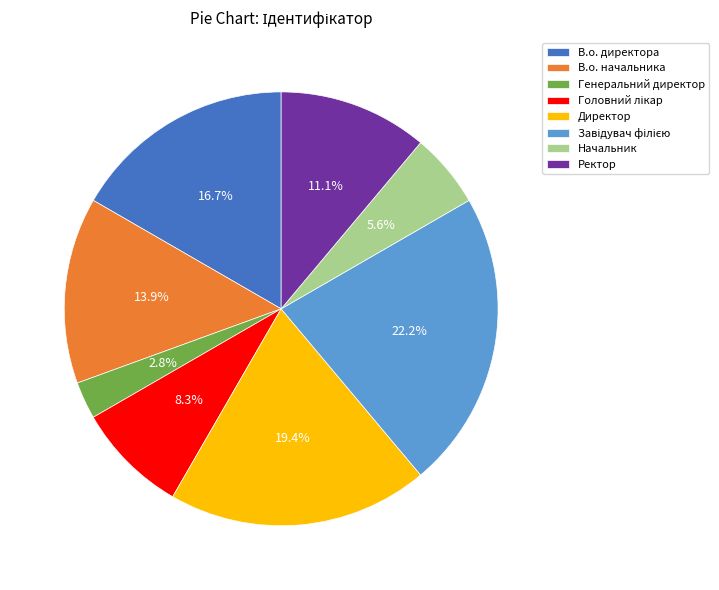

Is there a majority slice in this chart?

No